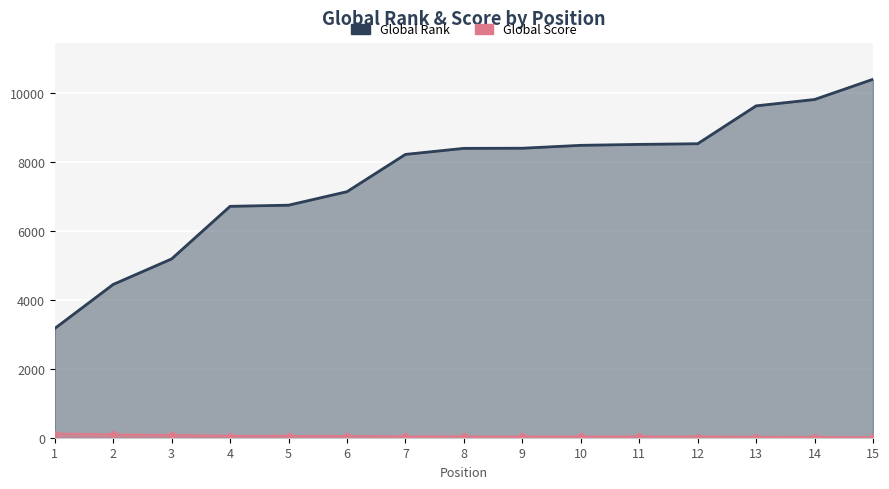

Reading left to right, list all the values displayed in this chart.

Global Rank: 3166	4443	5183	6707	6740	7131	8212	8387	8391	8475	8502	8521	9619	9803	10389
Global Score: 119	94	79	52	51	46	39	37	37	36	36	35	24	22	15